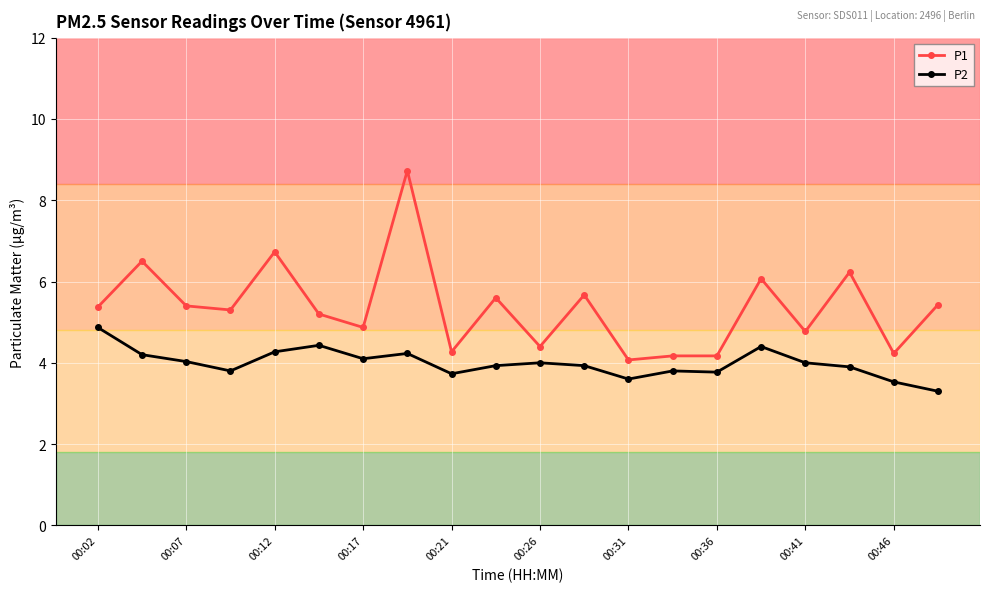

What is the highest value of the P1 series?

8.7